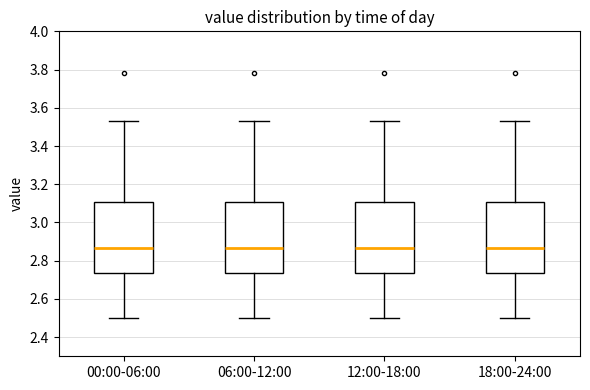

Reading left to right, transcribe this box plot: for each box, give where its median line is, the range the box spans, and where its two whiskers end, as read against the y-axis. The values are not printed on the chart, so give them approximately, as read against the axis.

00:00-06:00: median 2.86, box 2.74 to 3.10, whiskers 2.50 to 3.54
06:00-12:00: median 2.86, box 2.74 to 3.10, whiskers 2.50 to 3.54
12:00-18:00: median 2.86, box 2.74 to 3.10, whiskers 2.50 to 3.54
18:00-24:00: median 2.86, box 2.74 to 3.10, whiskers 2.50 to 3.54